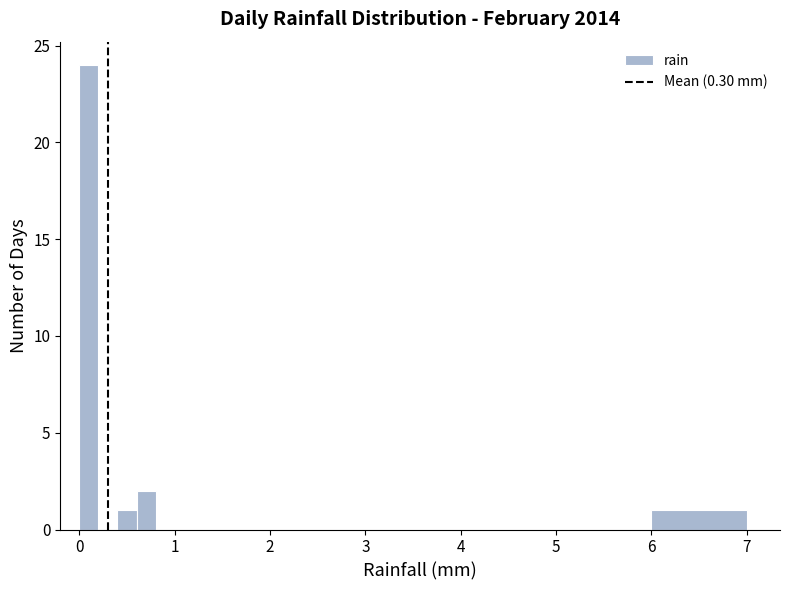

Read against the x-axis, roughly where is the centre of the tallest bar?

0.1